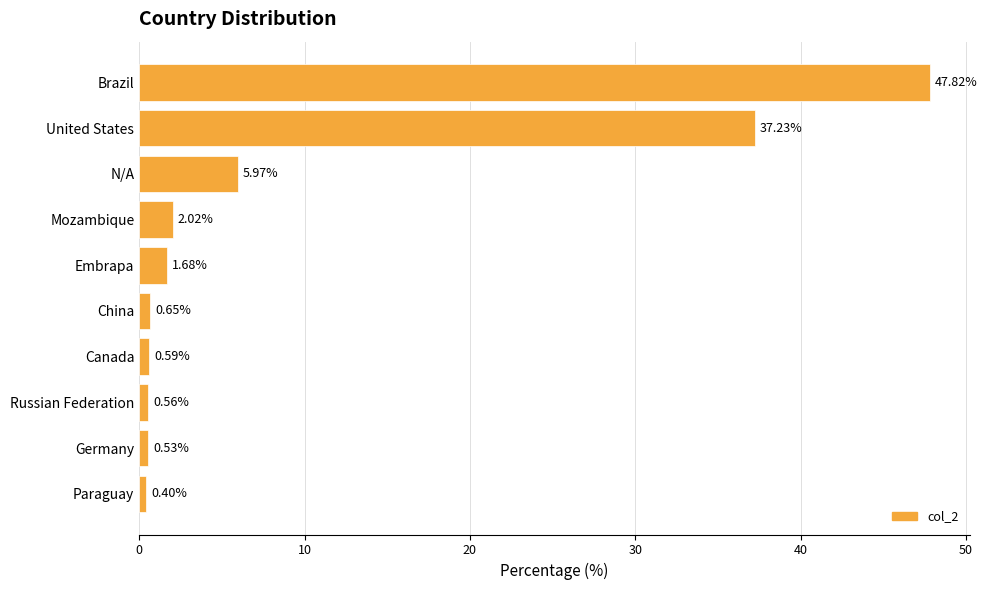

What is the label of the 6th bar from the bottom?

Embrapa